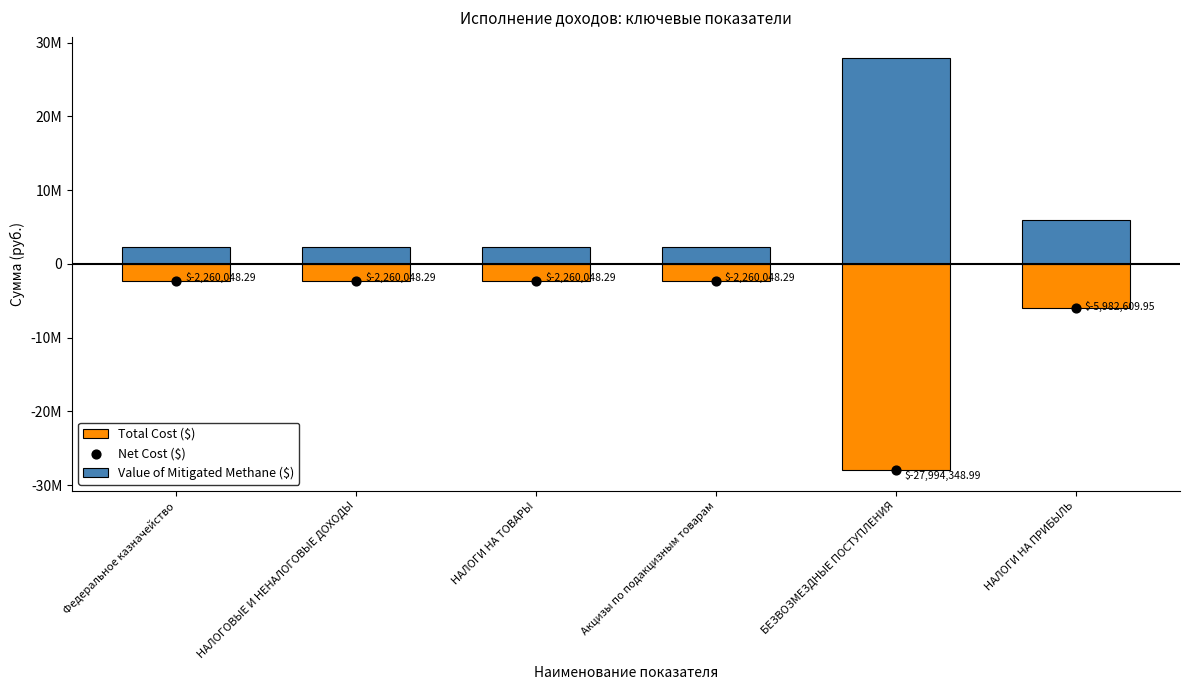

Is the value of Value of Mitigated Methane ($) at БЕЗВОЗМЕЗДНЫЕ ПОСТУПЛЕНИЯ greater than the value of Total Cost ($) at НАЛОГОВЫЕ И НЕНАЛОГОВЫЕ ДОХОДЫ?

Yes